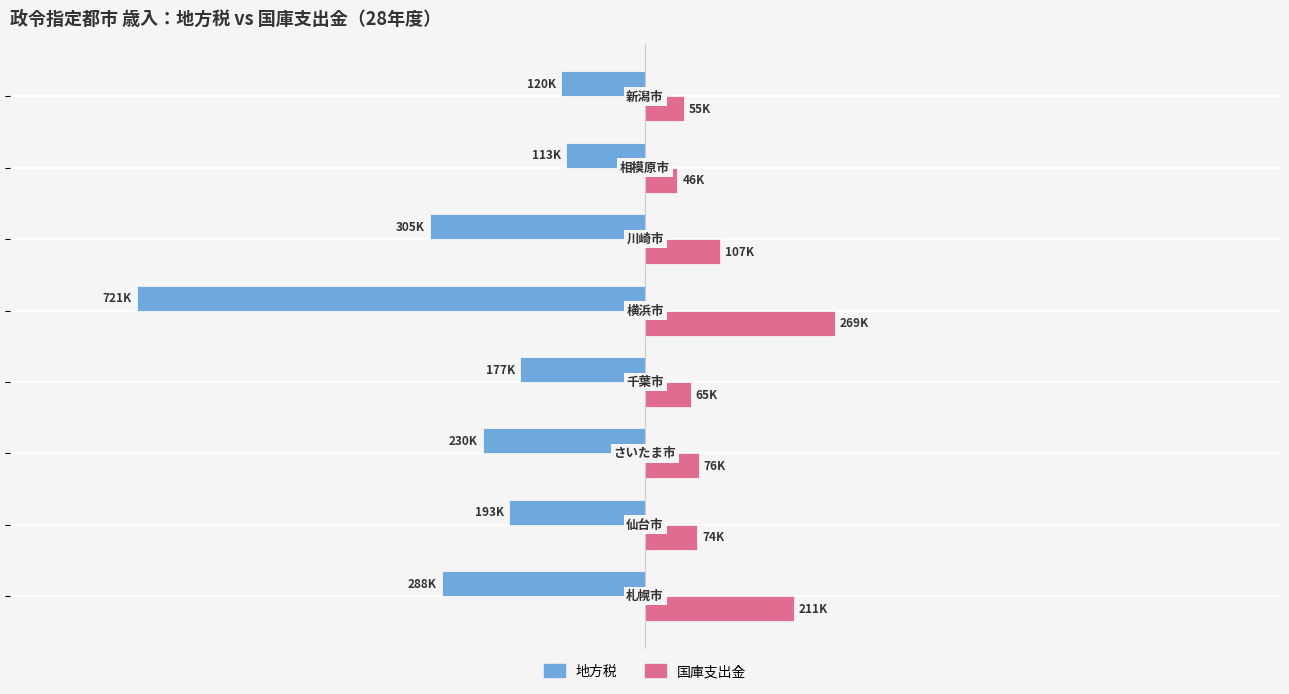

What are all the series names shown in the legend?

地方税, 国庫支出金